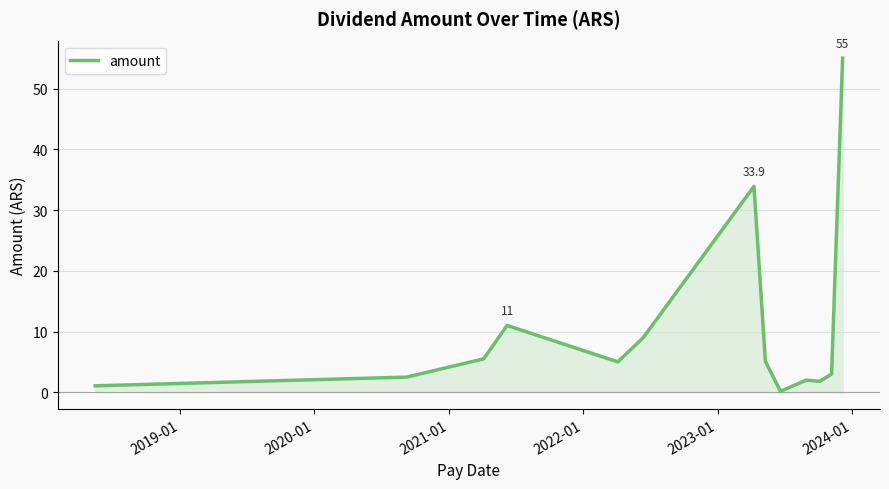

What is the greatest value displayed?

55.0